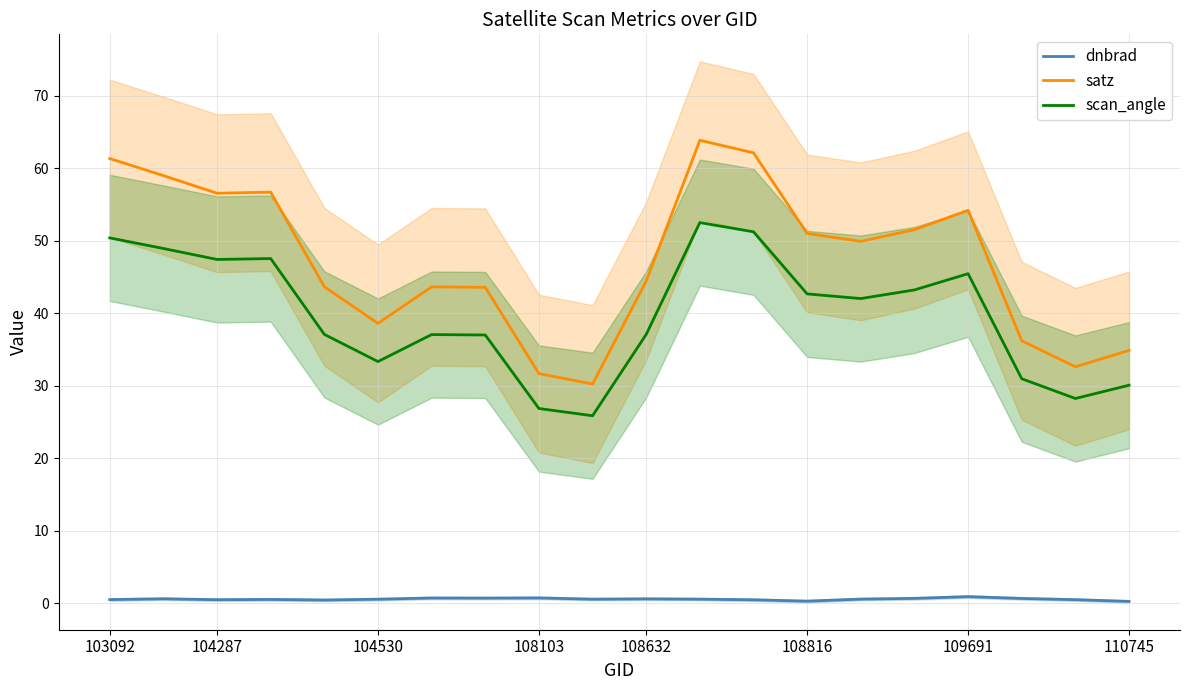

True or false: satz has a value of 34.9 at 110745.

True